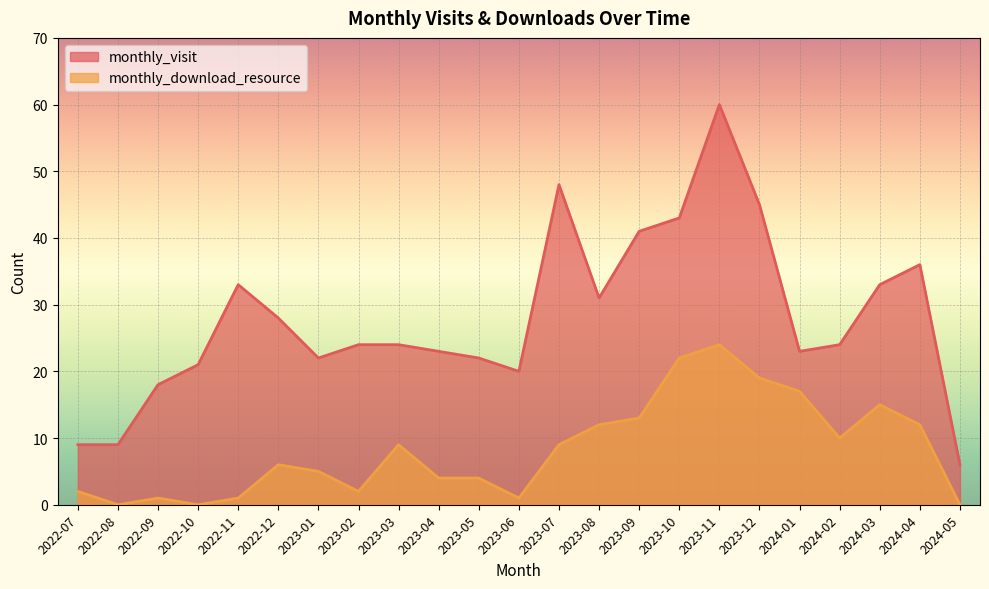

True or false: monthly_download_resource has more than 2 points higher than both neighbors.

True